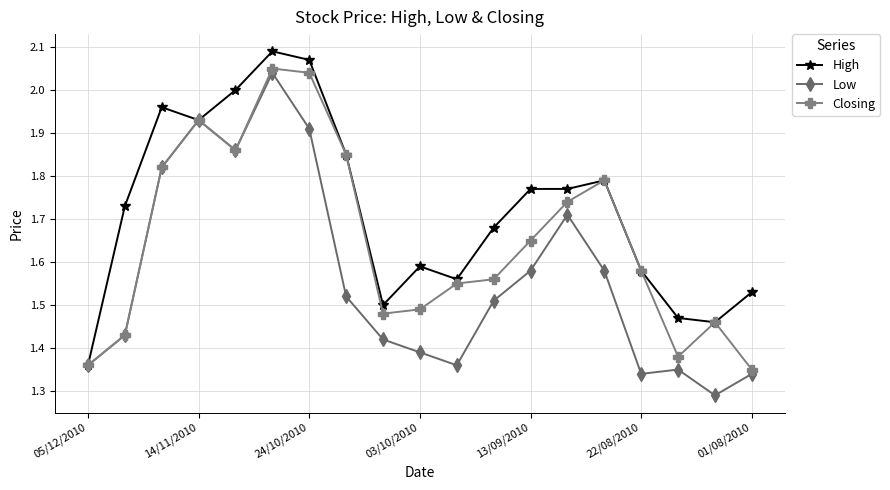

Rank the series by their average value, from lowest to highest.

Low, Closing, High